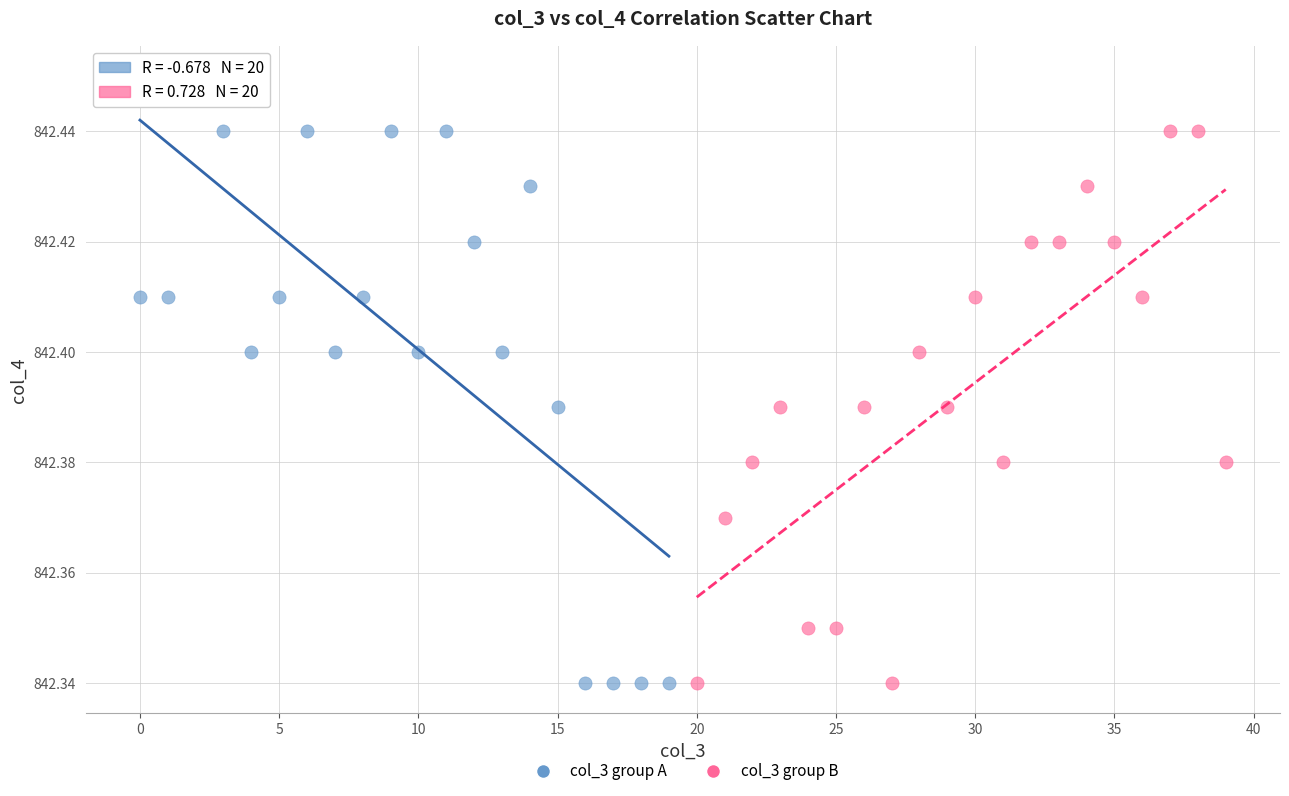

Which series has the widest spread of Y values?

col_3 group A